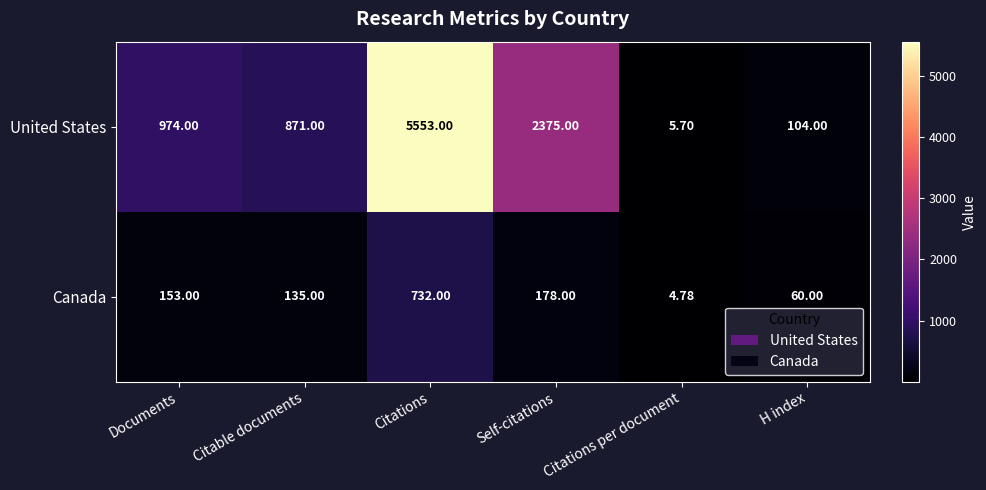

Which category has the highest value in the United States series?

Citations